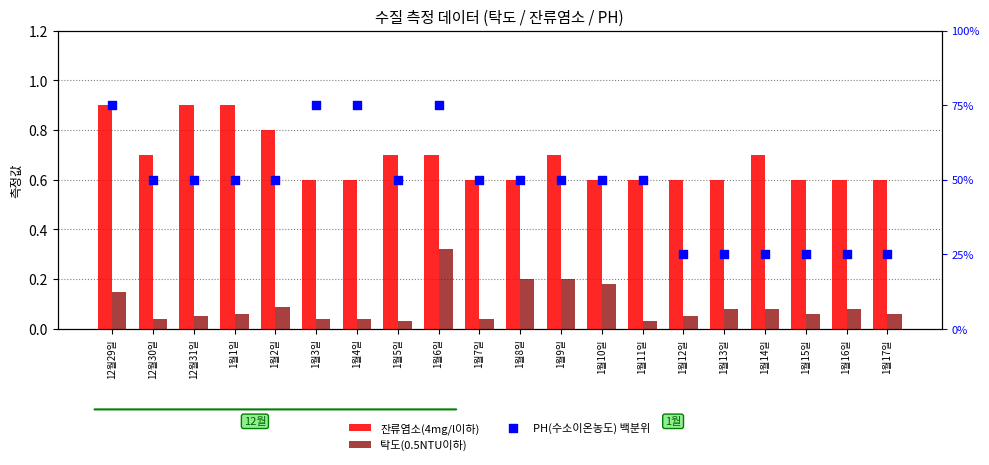

What is the total value across all series at 1월13일?

25.7